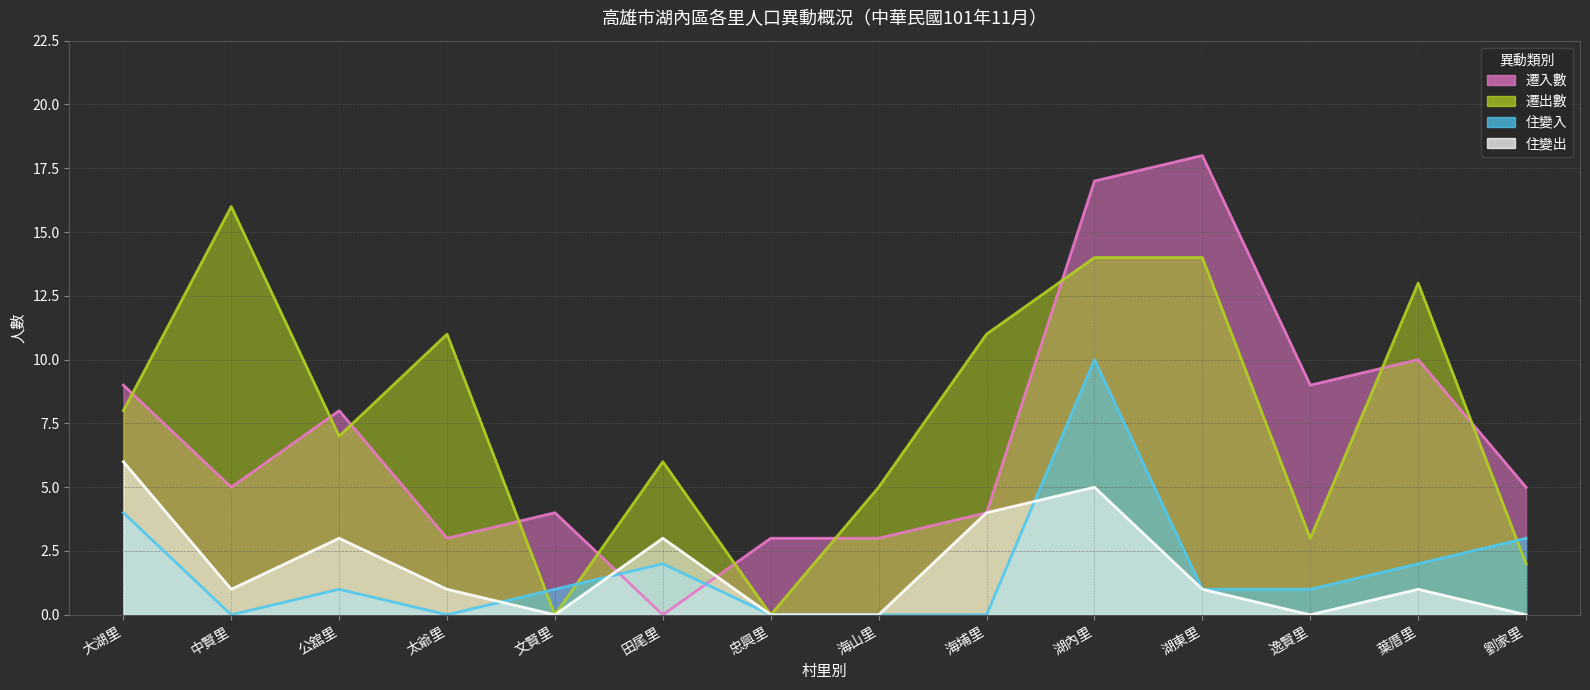

What is the difference between the second highest and minimum values in the 住變出 (線) series?

5